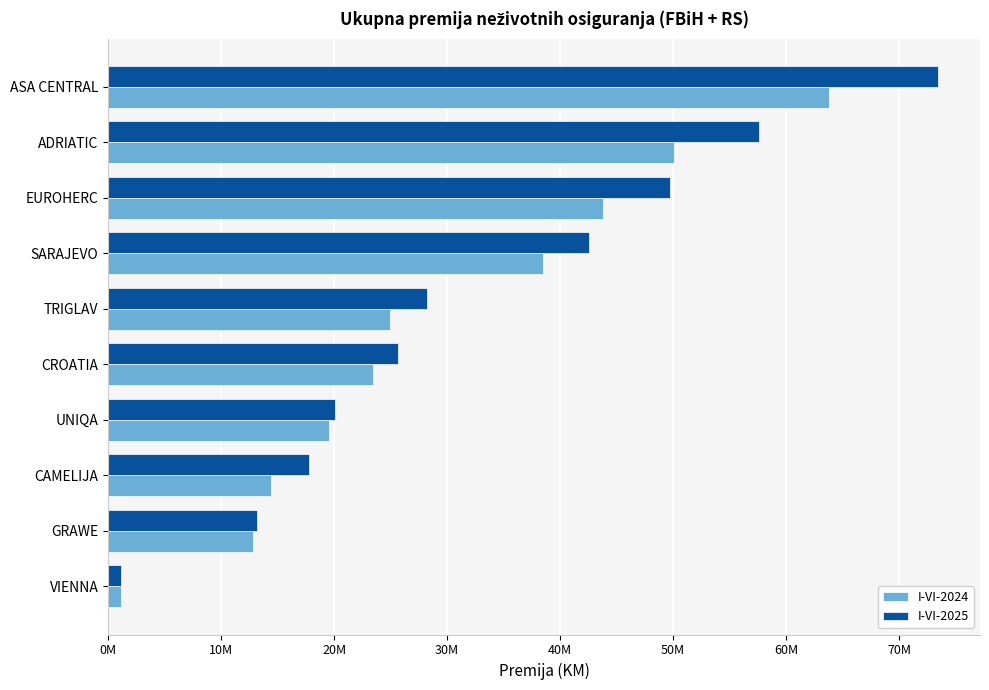

What is the lowest value of the I-VI-2025 series?

1099491